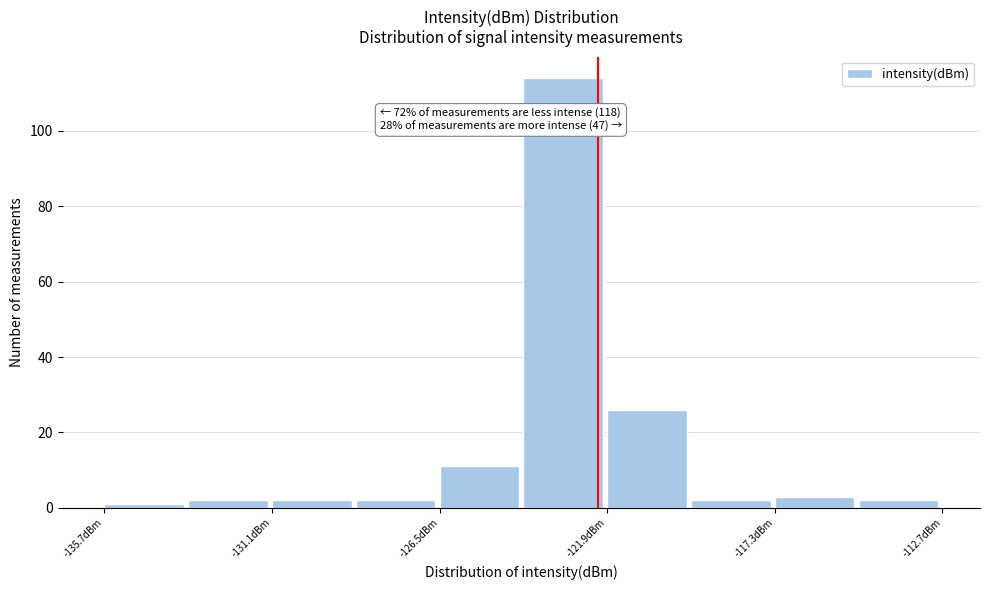

Over which range of the x-axis is the bar tallest?

-124.2 to -121.9